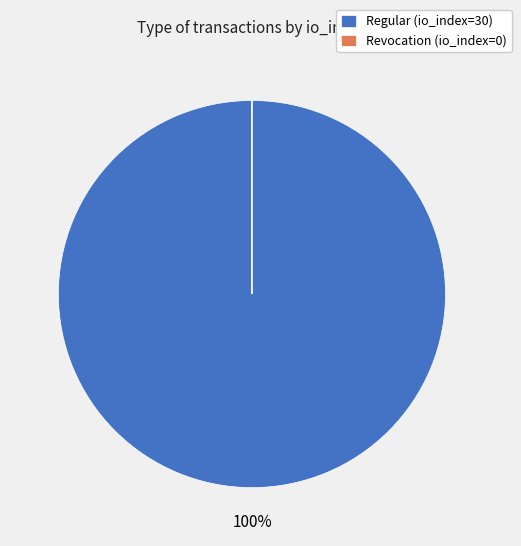

Which slice is the largest?

Regular (io_index=30)